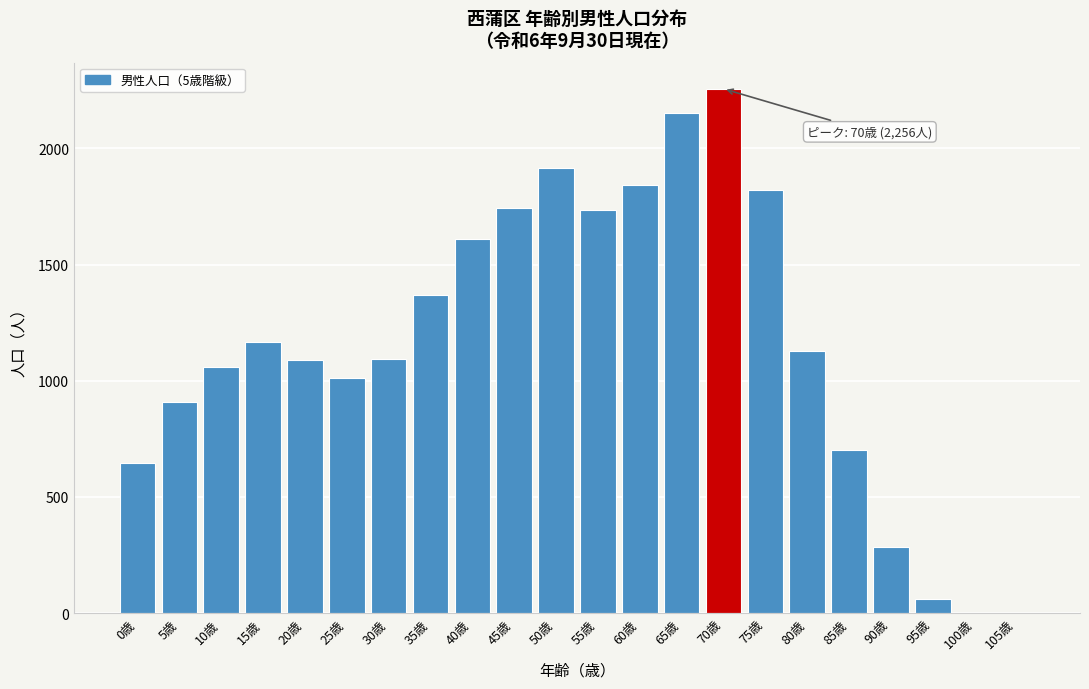

What is the change in value from 0歳 to 20歳?

+442